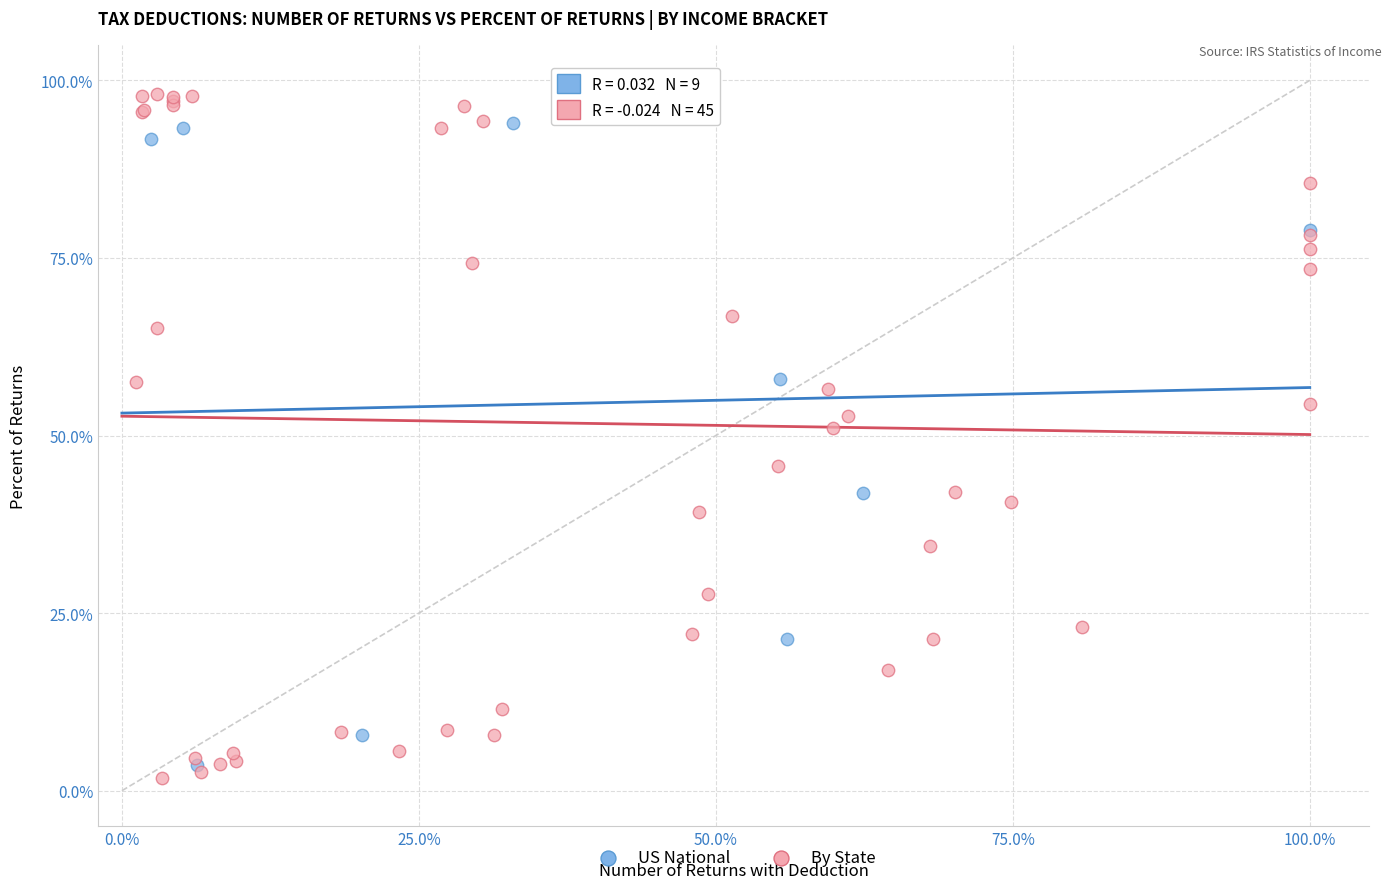

Which series has the largest Y range (max minus min)?

By State